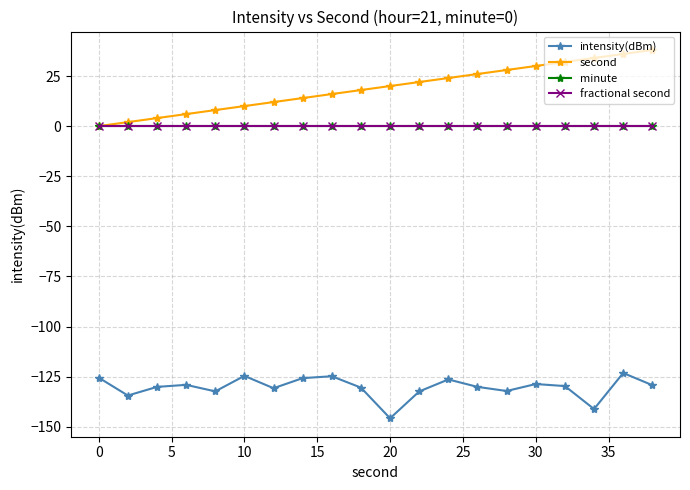

Does the chart display data point markers on the line(s)?

Yes